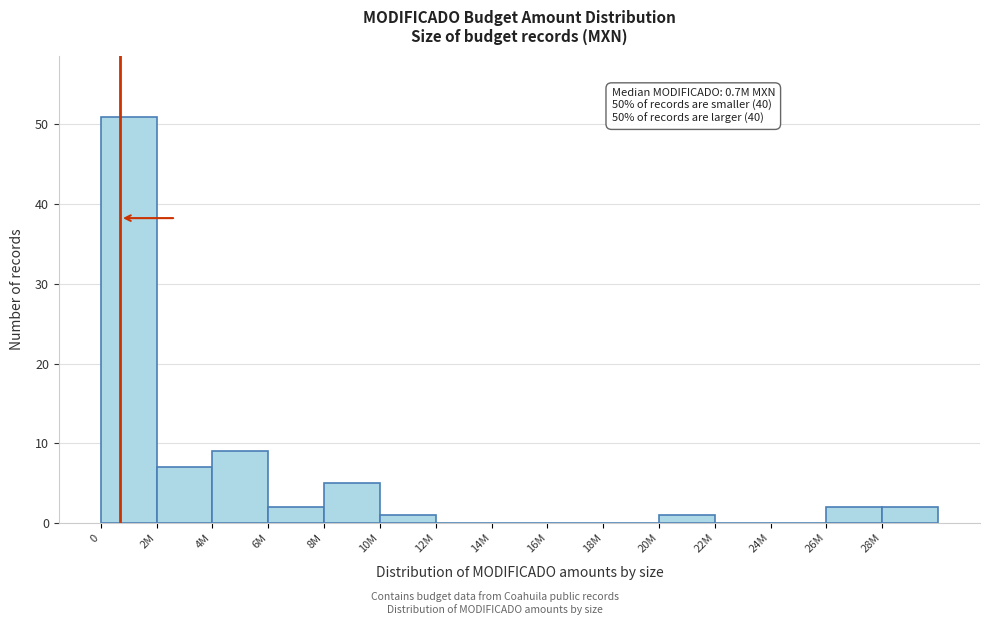

Reading right to left, what are all the values shown in this chart?

28M=2	26M=2	24M=0	22M=0	20M=1	18M=0	16M=0	14M=0	12M=0	10M=1	8M=5	6M=2	4M=9	2M=7	0=51